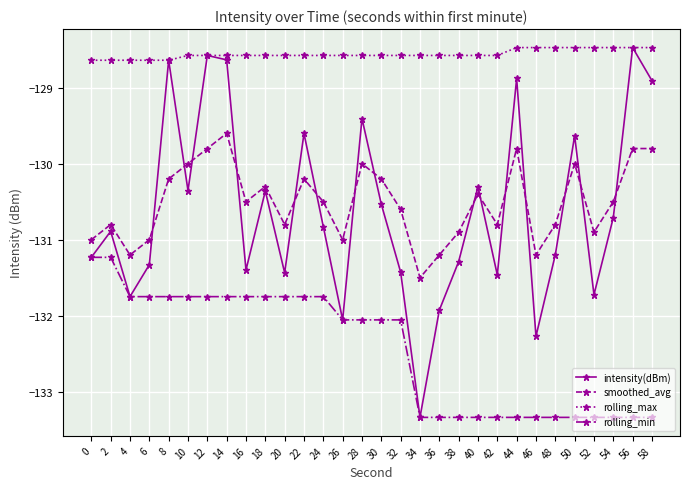

Is the value of smoothed_avg at 58 greater than the value of rolling_max at 8?

No